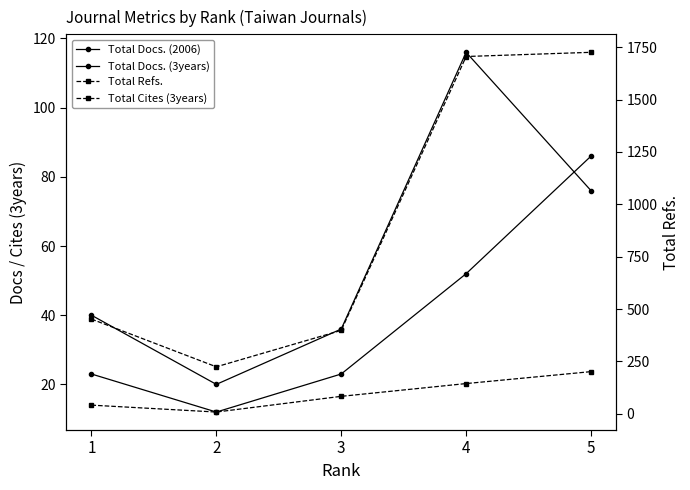

What value does the Total Refs. series have at 5, to the nearest 50?

1750